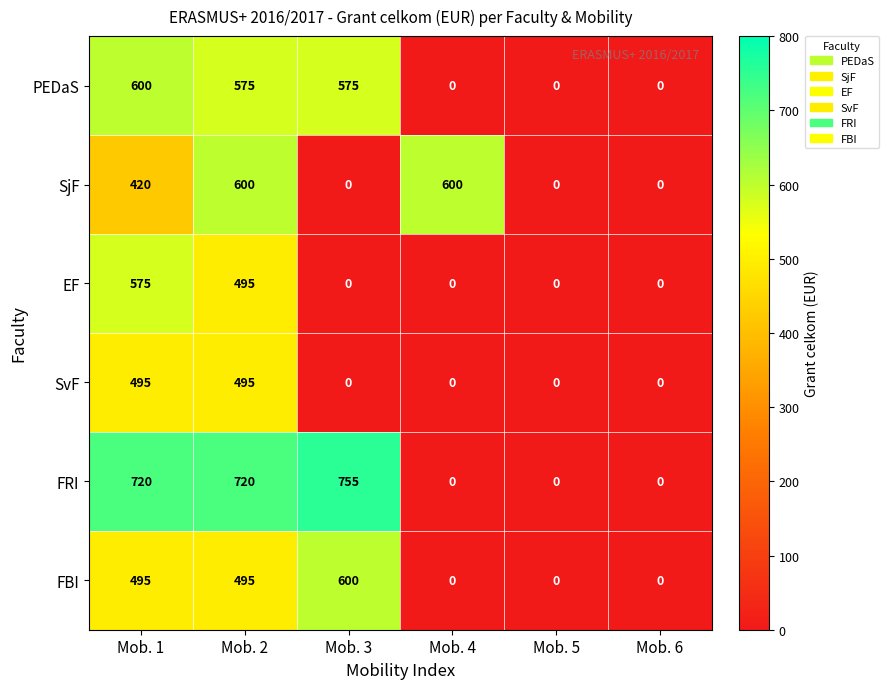

Which series has the largest total across all categories?

FRI